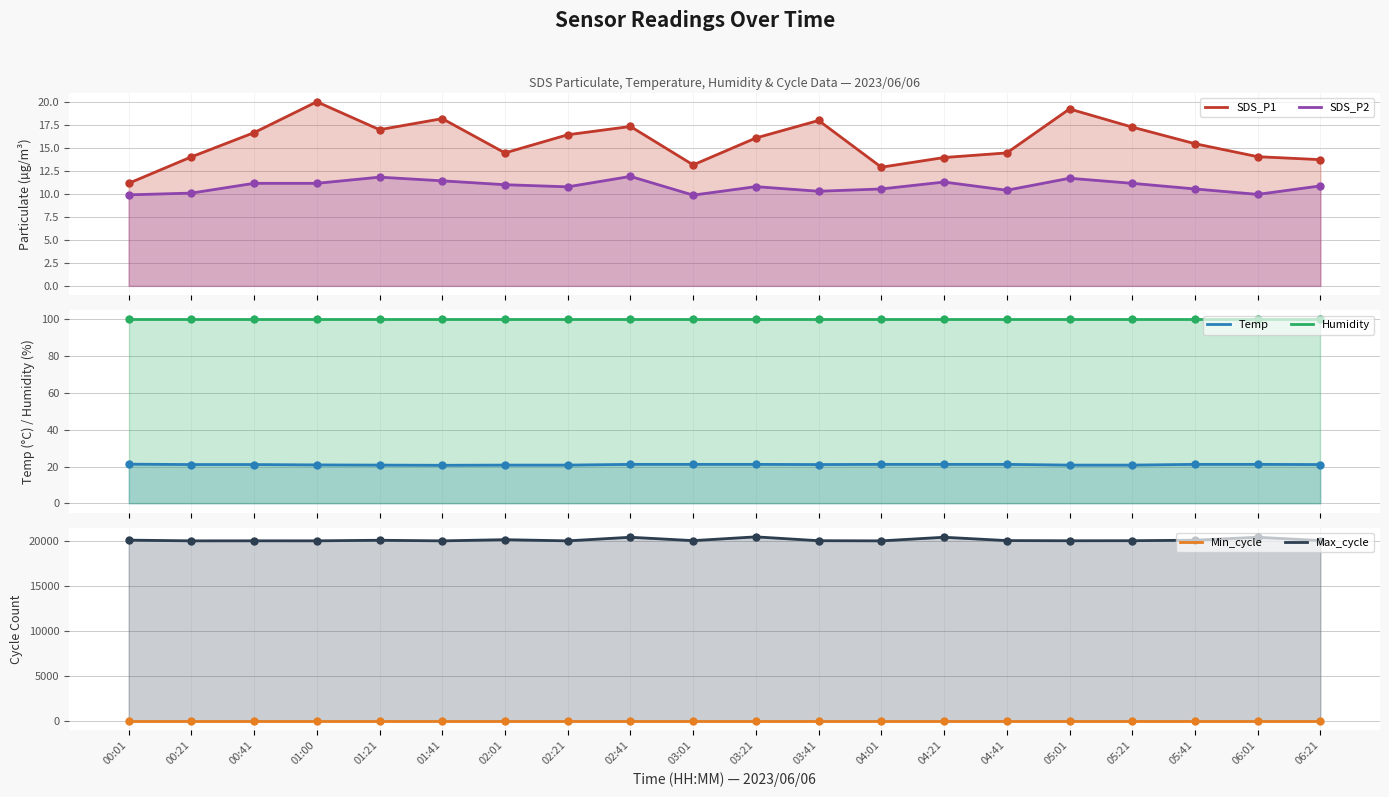

What is the total value across all series at 04:01?

20200.5